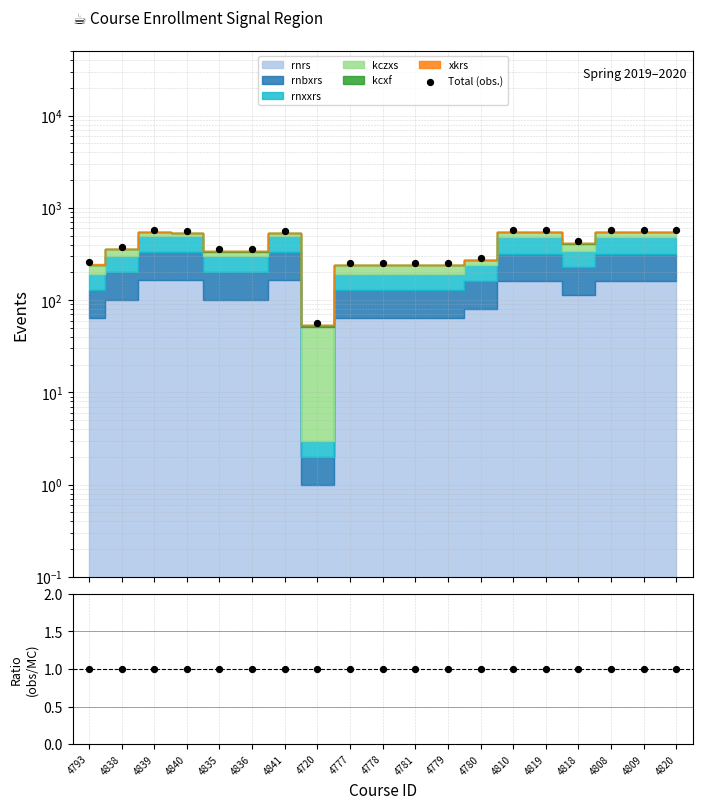

At which category is the sum across all series the highest?

4839